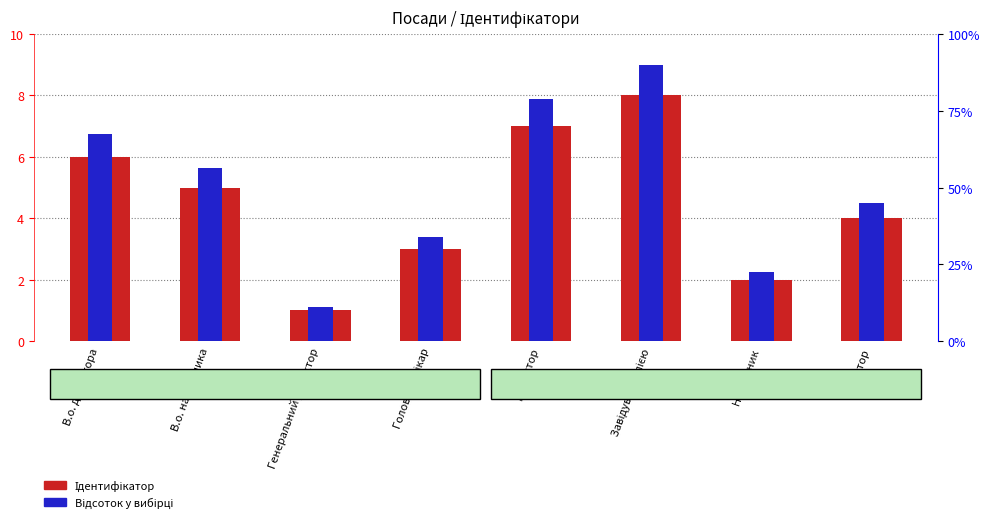

The value of Ідентифікатор at Головний лікар is 3.0. True or false?

True